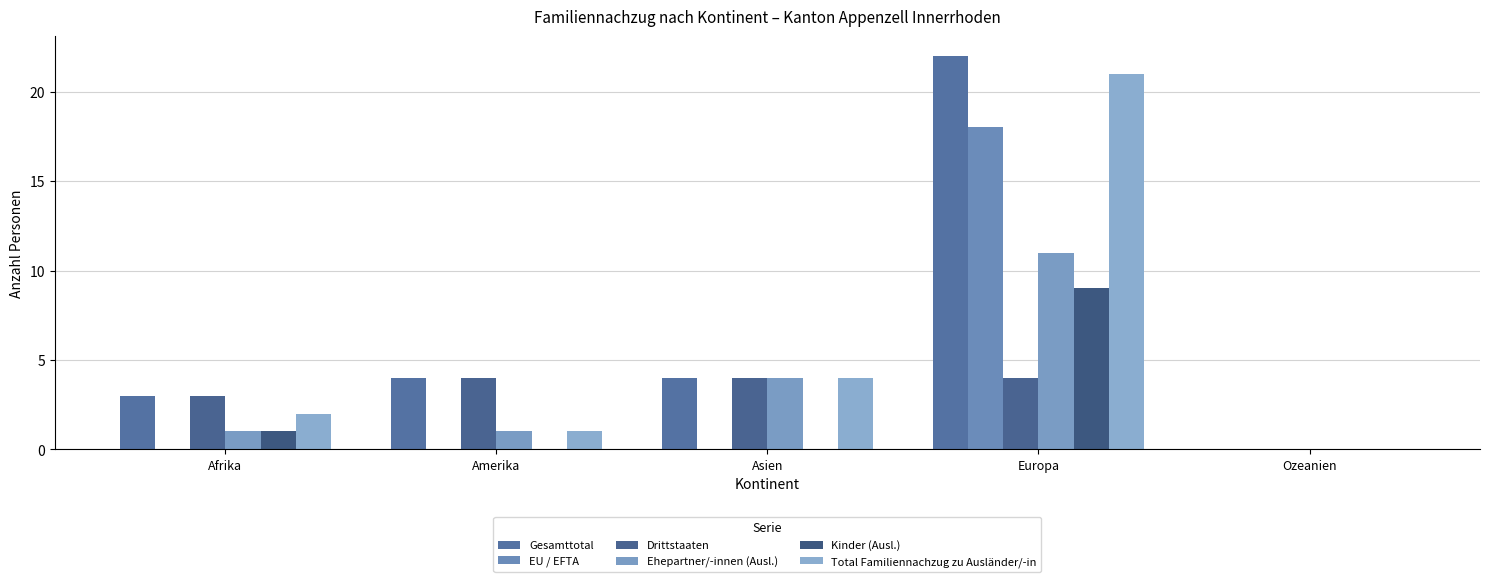

How many distinct data groups are displayed?

6